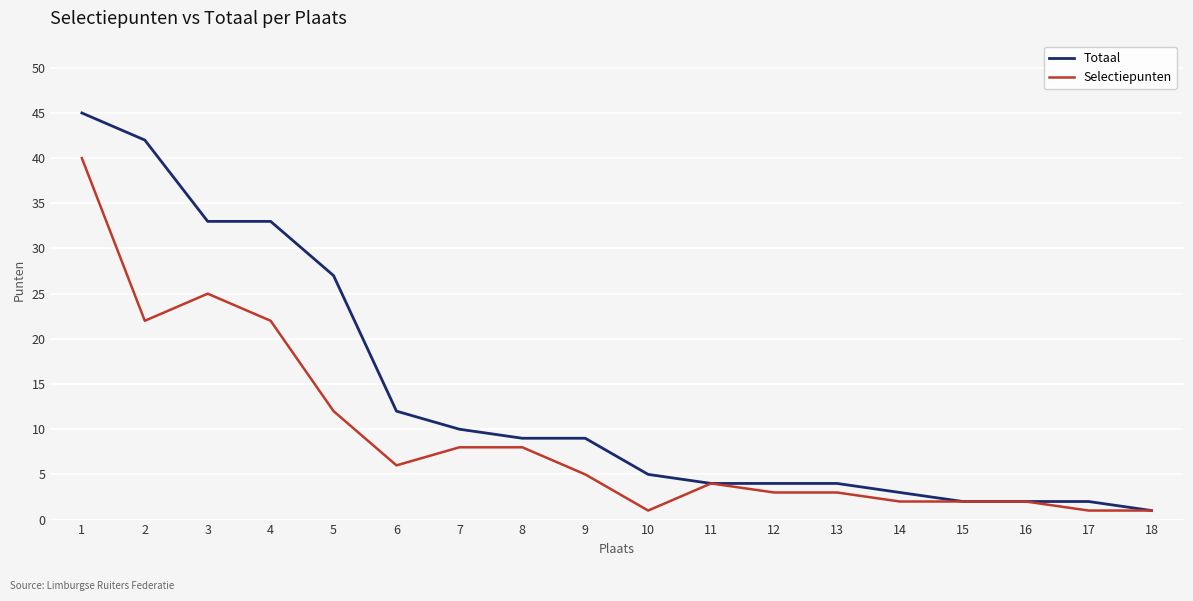

List the series in order of their peak value, lowest first.

Selectiepunten, Totaal